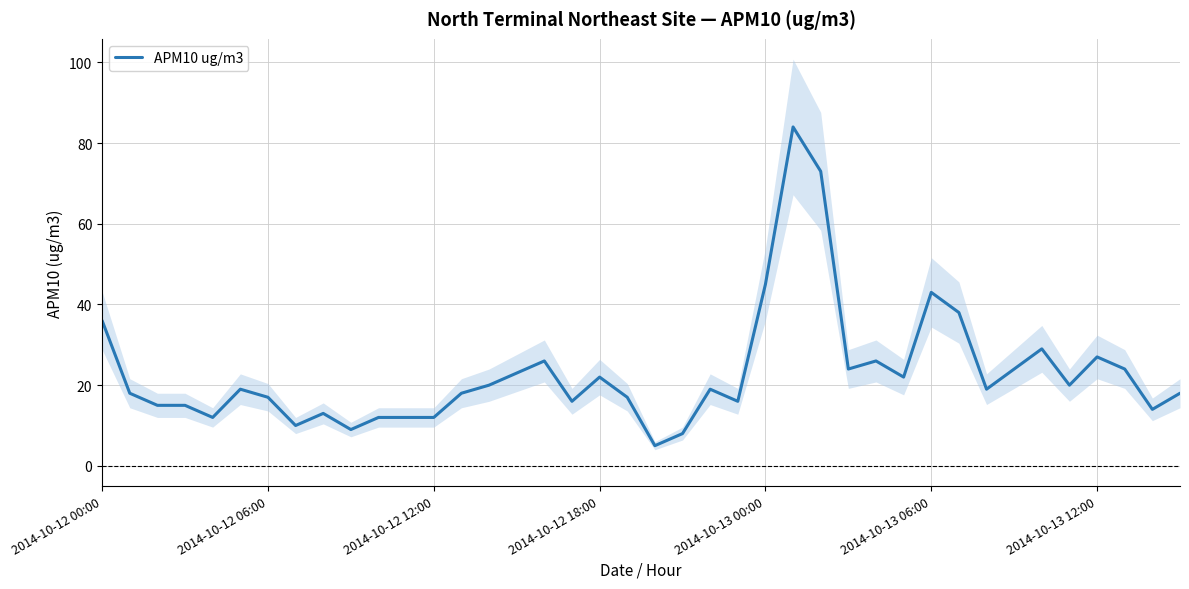

At which category does the chart reach its minimum across all series?

20